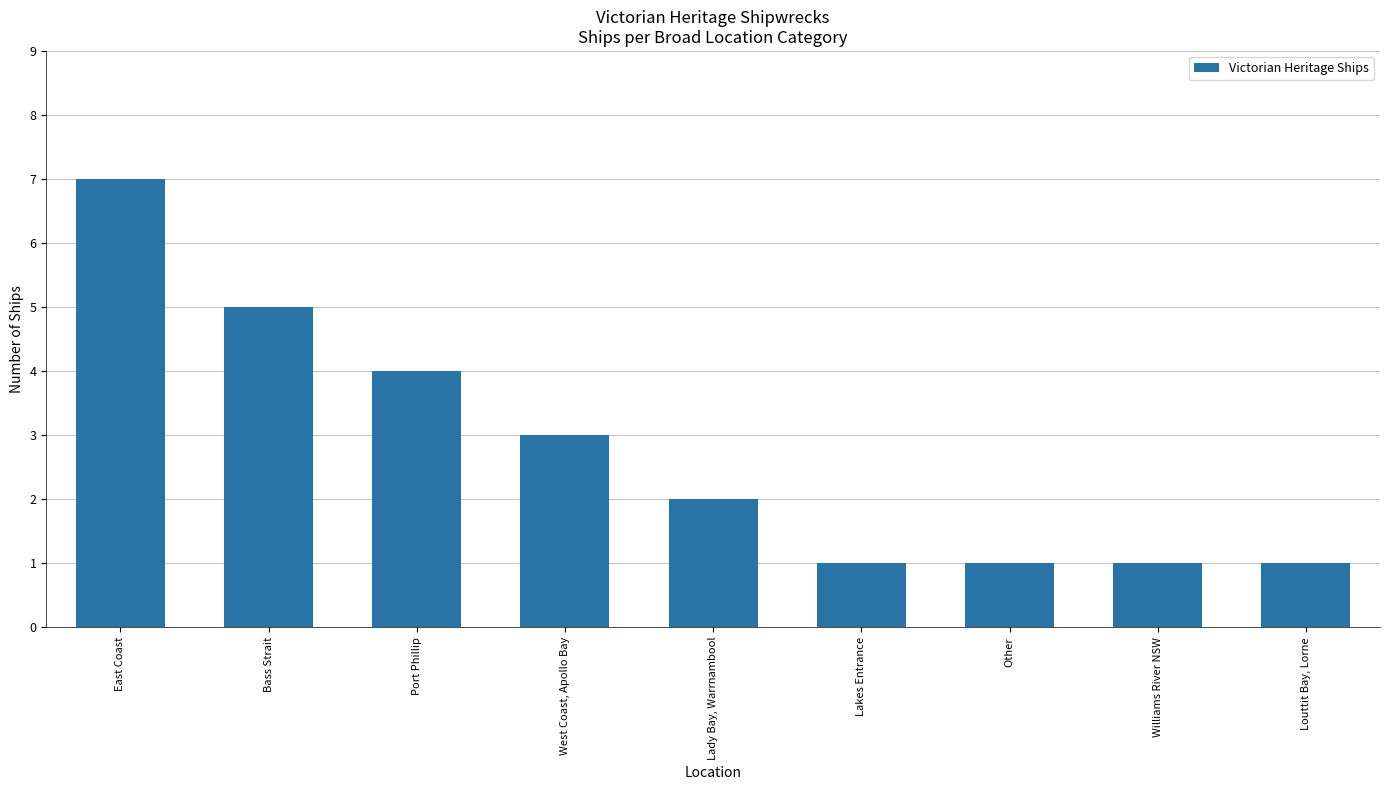

What is the greatest value displayed?

7